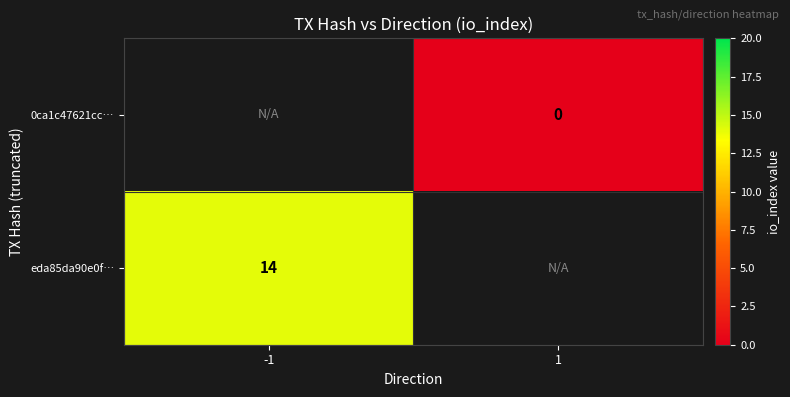

At which label is eda85da90e0f… closest to 14?

-1